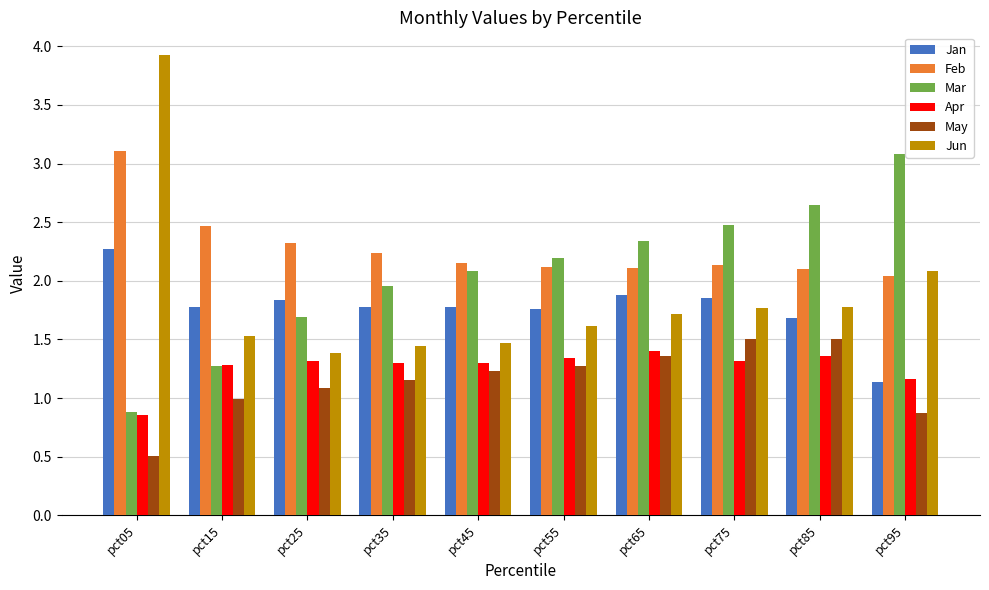

The Mar series shows 2.3 at pct65. True or false?

True